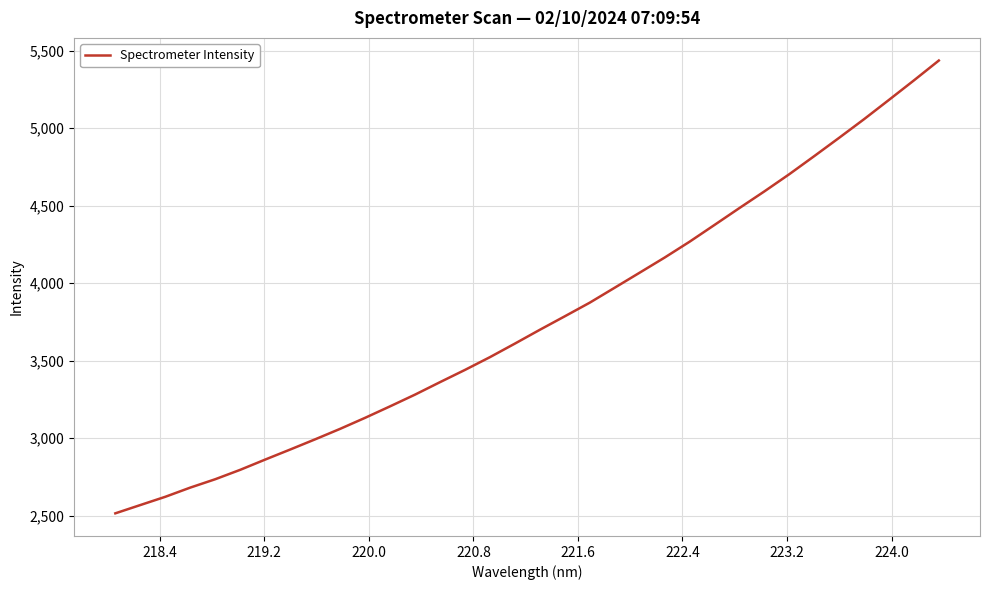

What is the greatest value displayed?

5435.4